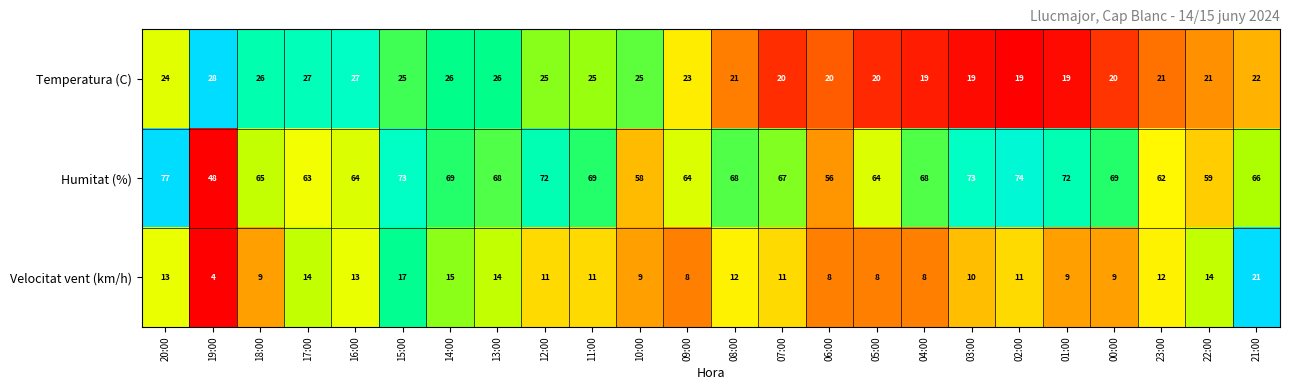

What is the difference between the maximum and minimum values in the Velocitat vent (km/h) series?

17